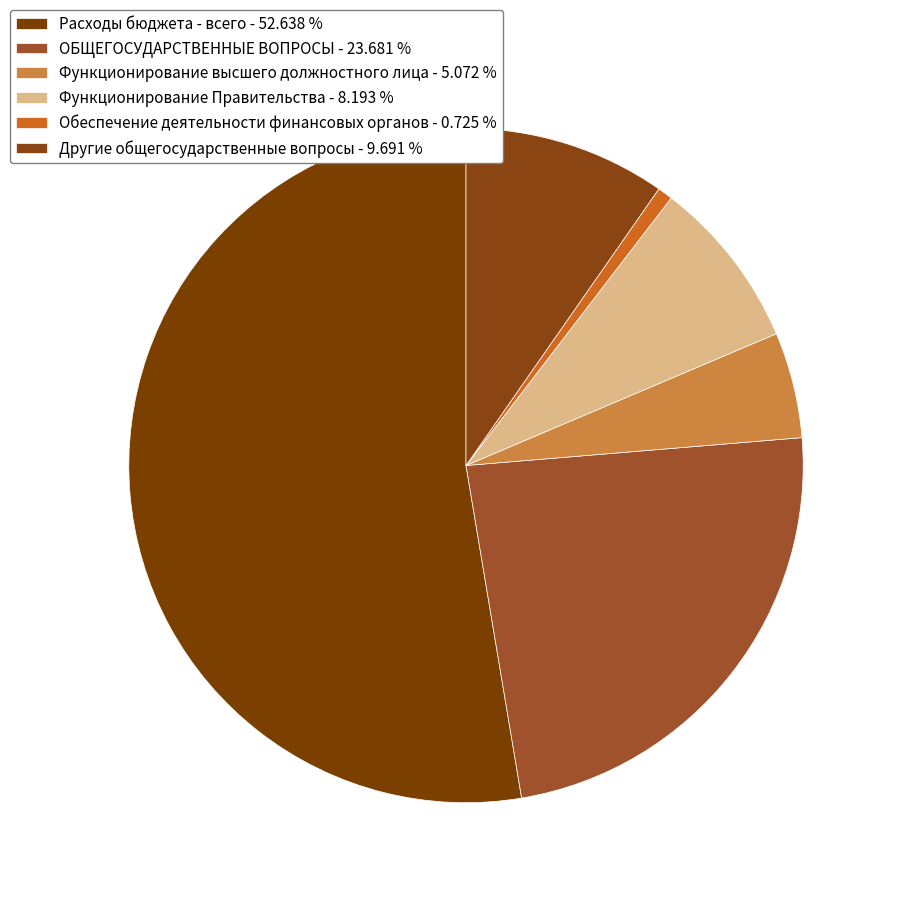

Which slice is the smallest?

Обеспечение деятельности финансовых органов